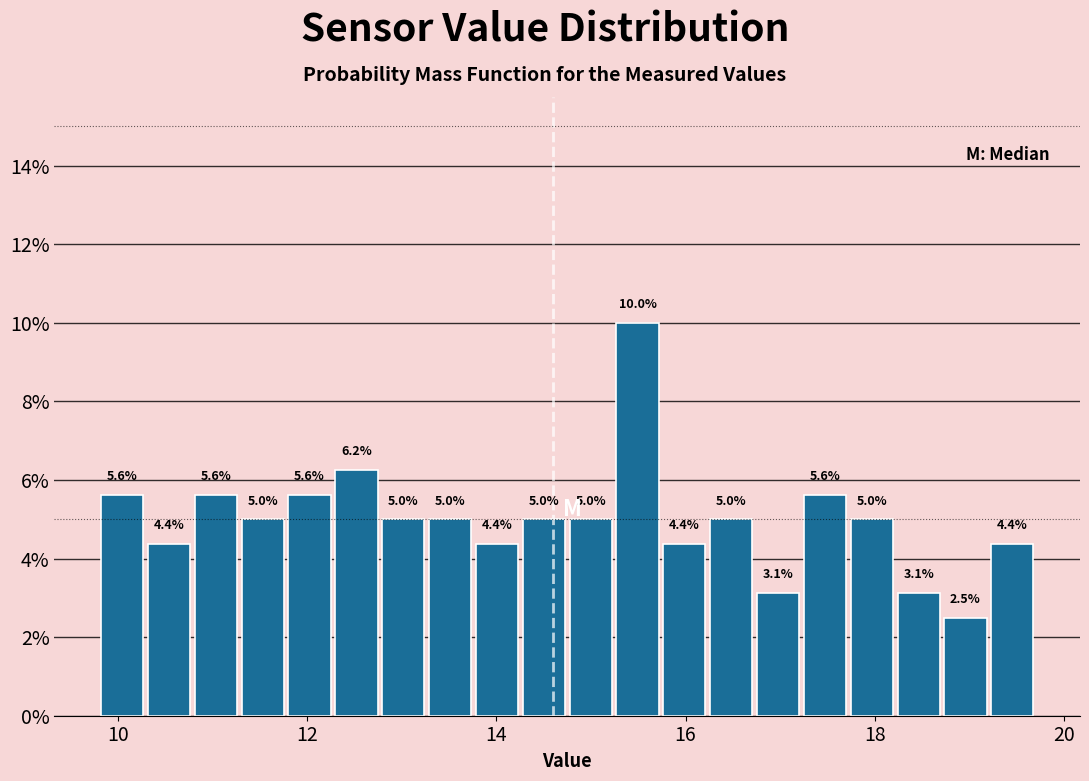

Read against the x-axis, roughly where is the centre of the tallest bar?

15.4